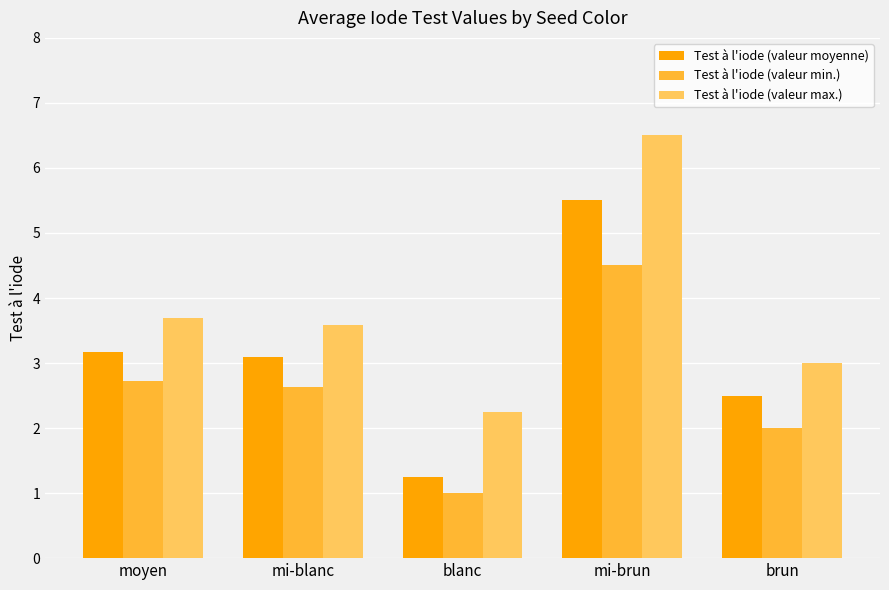

Read the Test à l'iode (valeur min.) value at brun.

2.0